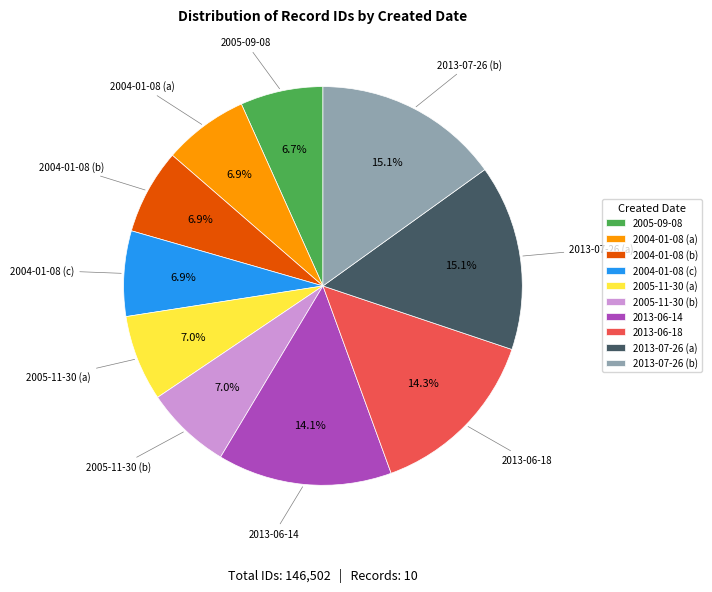

Does any single category account for the majority?

No